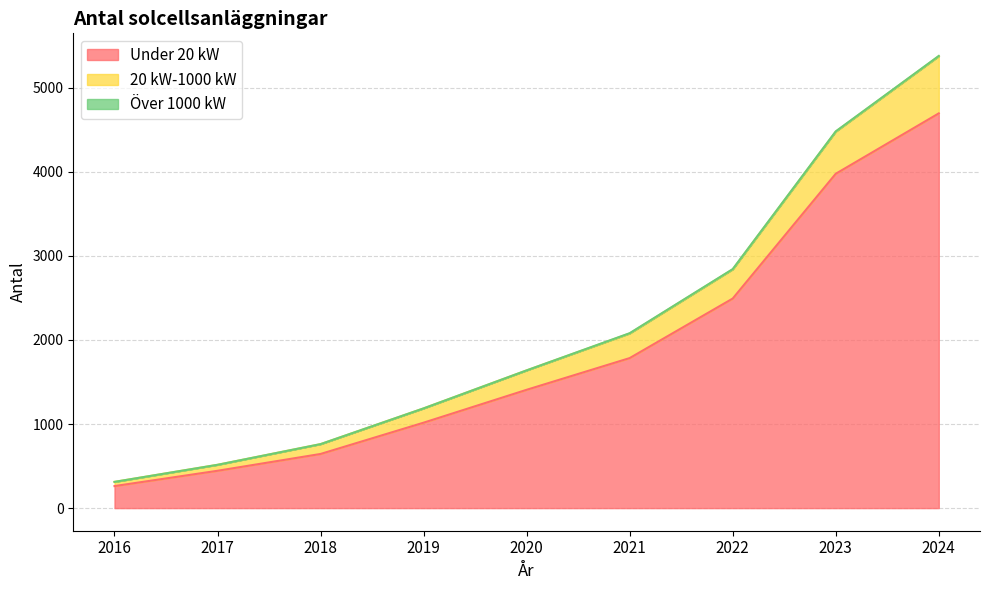

Which has a higher value, 2016 or 2017?

2017